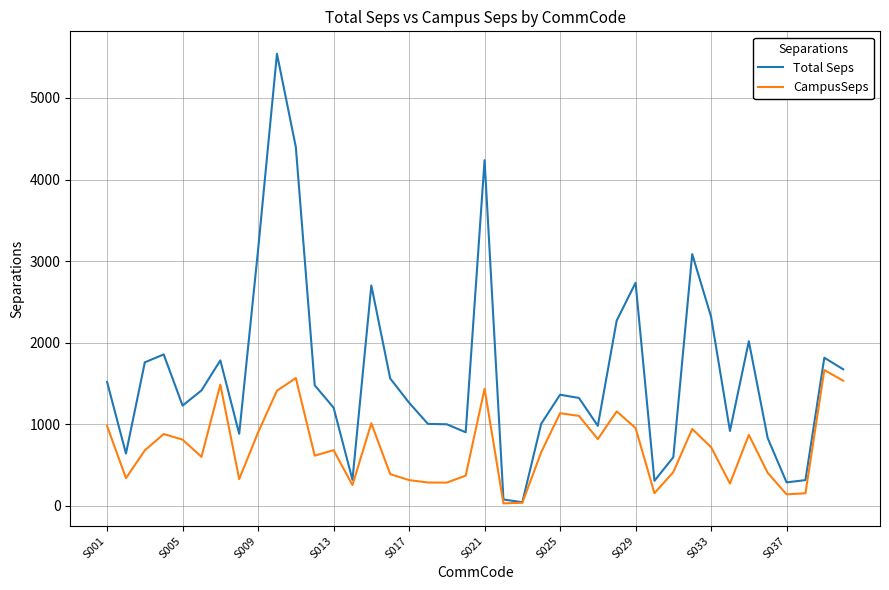

What is the maximum value shown in the chart?

5541.6